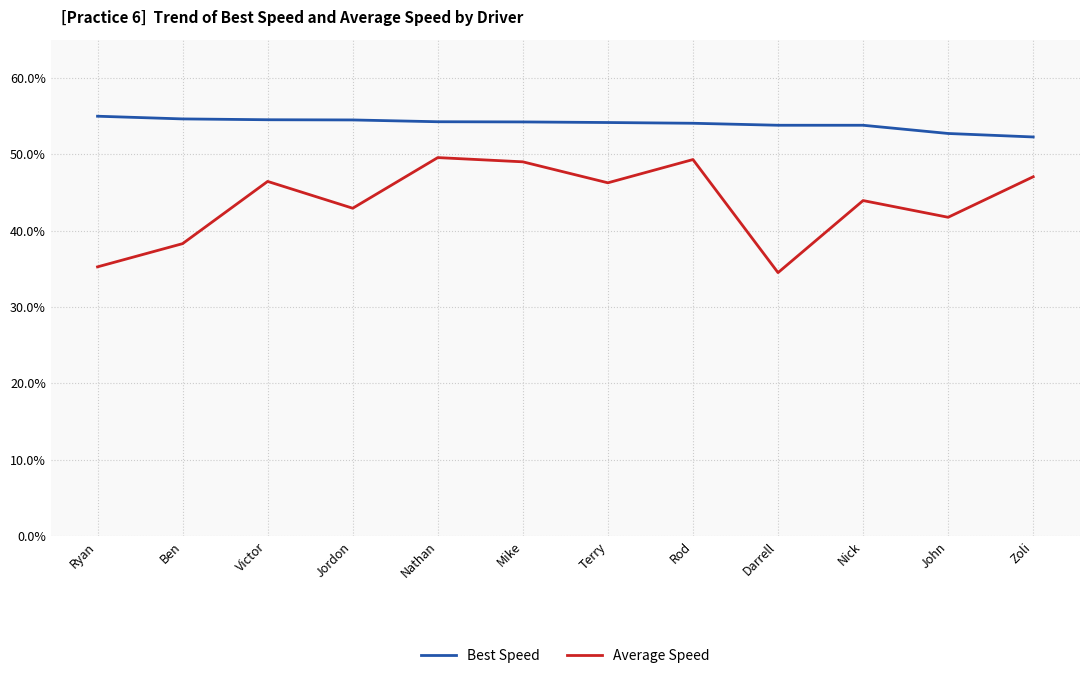

Which series has the largest range (max minus min)?

Average Speed